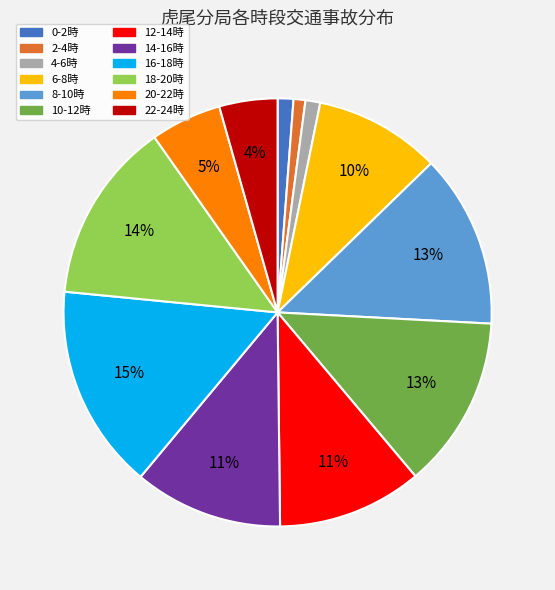

Count the number of slices in the pie.

12